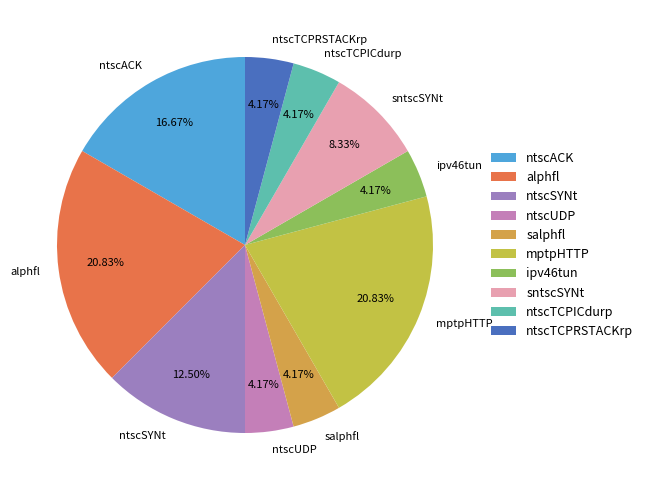

Count the number of slices in the pie.

10